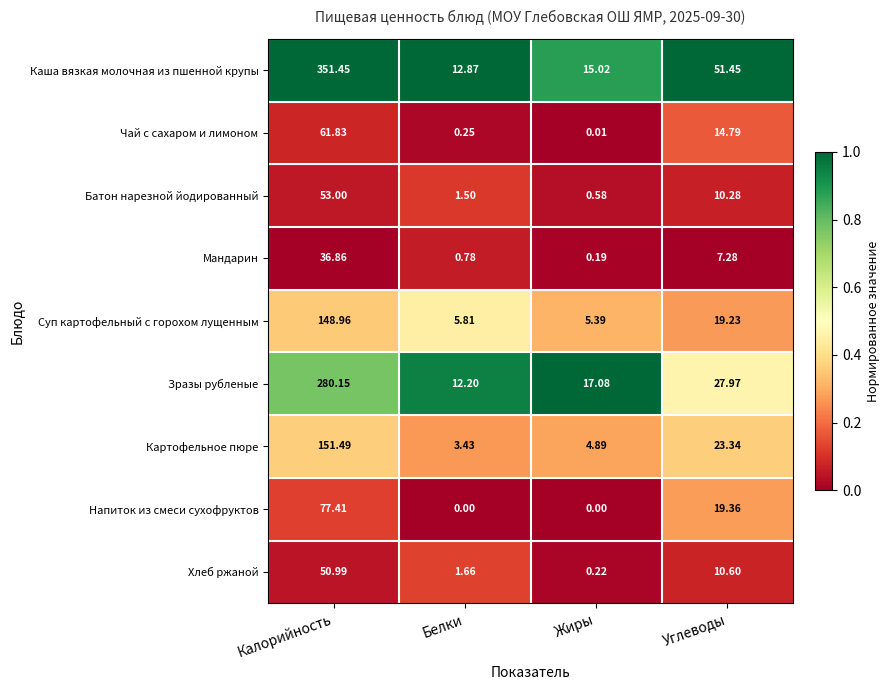

Which series has the largest total across all categories?

Каша вязкая молочная из пшенной крупы